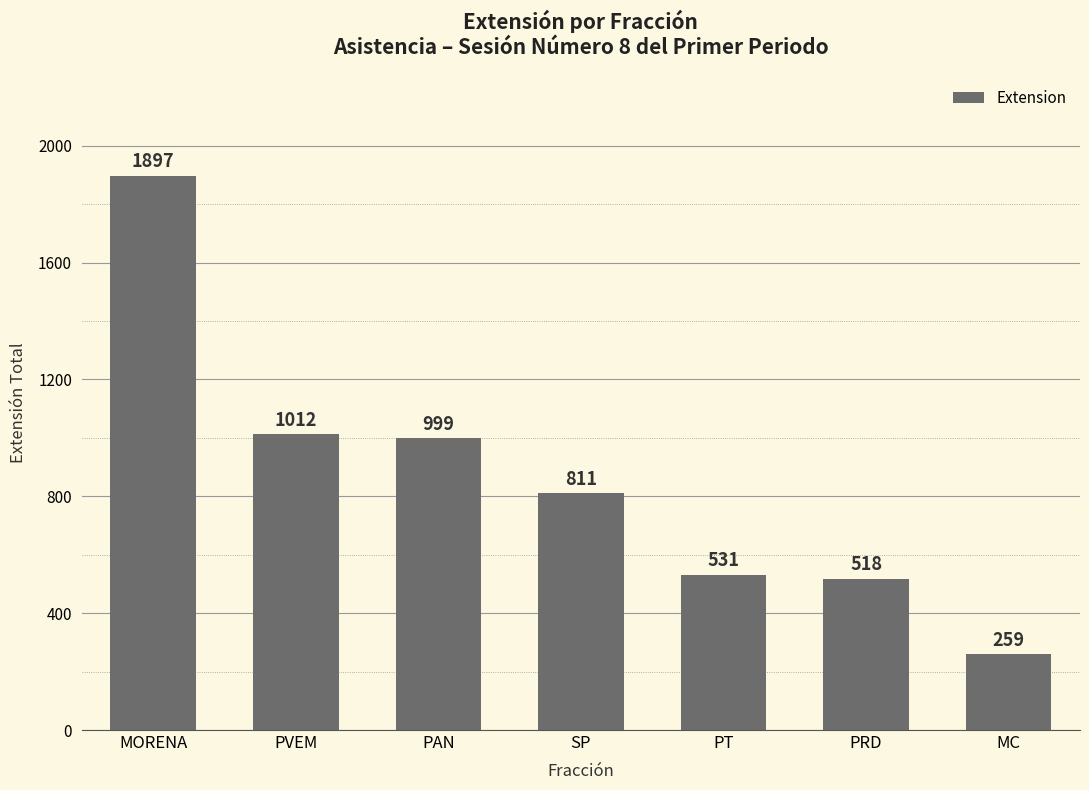

Which label corresponds to the smallest value in the chart?

MC